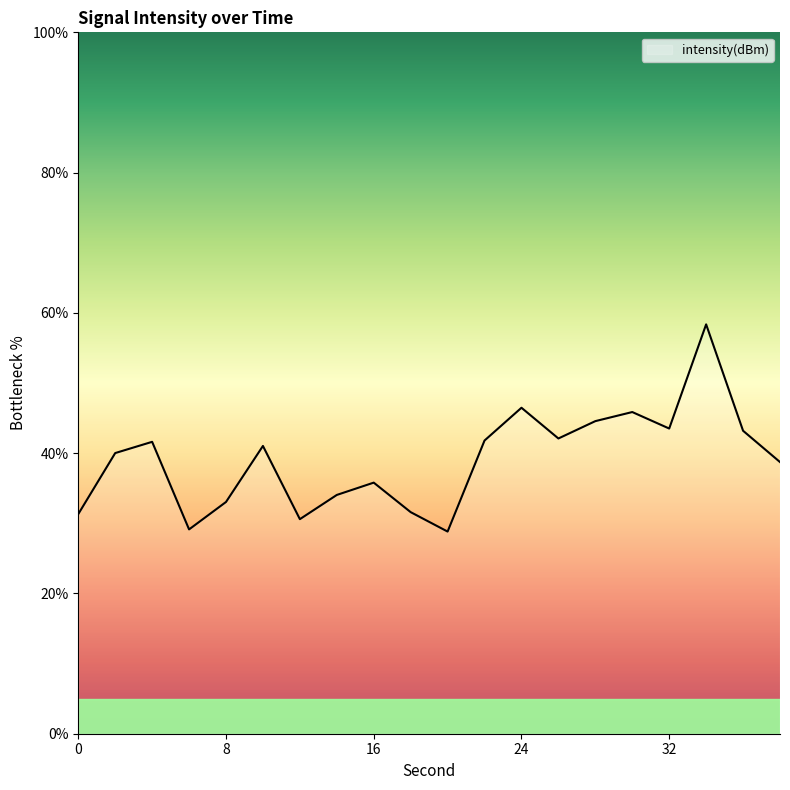

What is the difference between the maximum and minimum values?

29.5